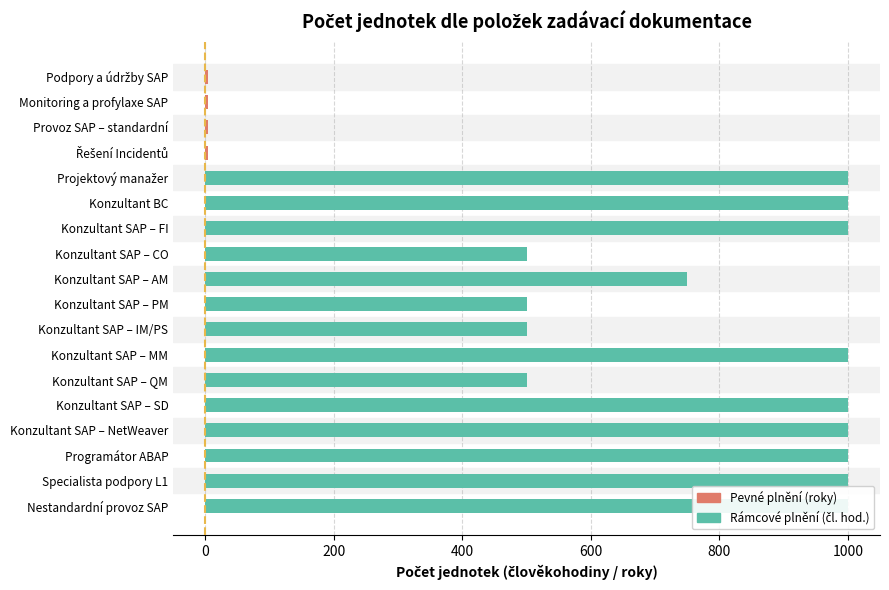

How many data points are less than 1000?

9